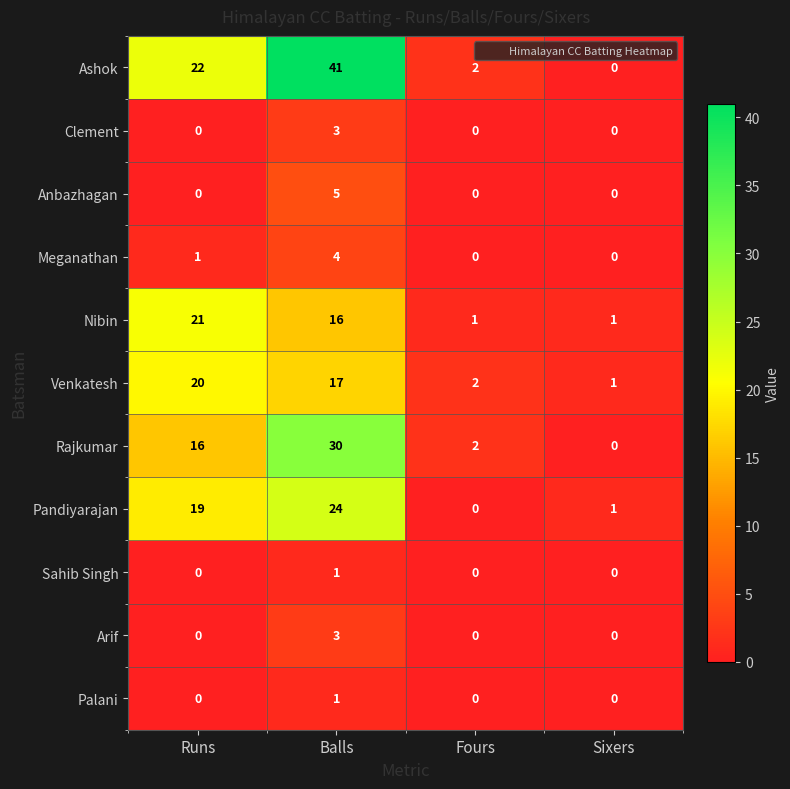

List the labels in order of Ashok value, smallest first.

Sixers, Fours, Runs, Balls